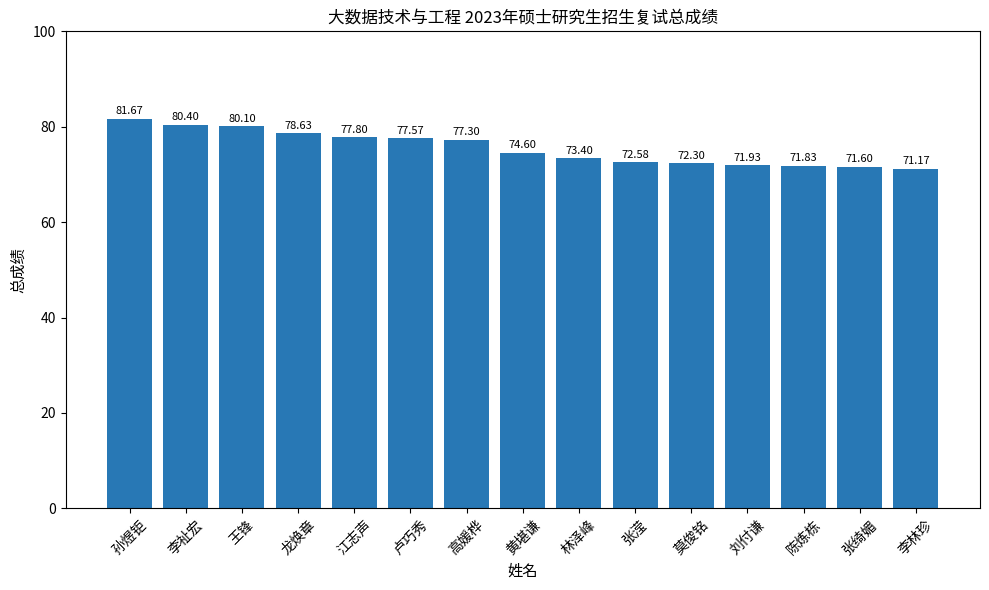

What is the label of the 4th bar from the right?

刘付谦